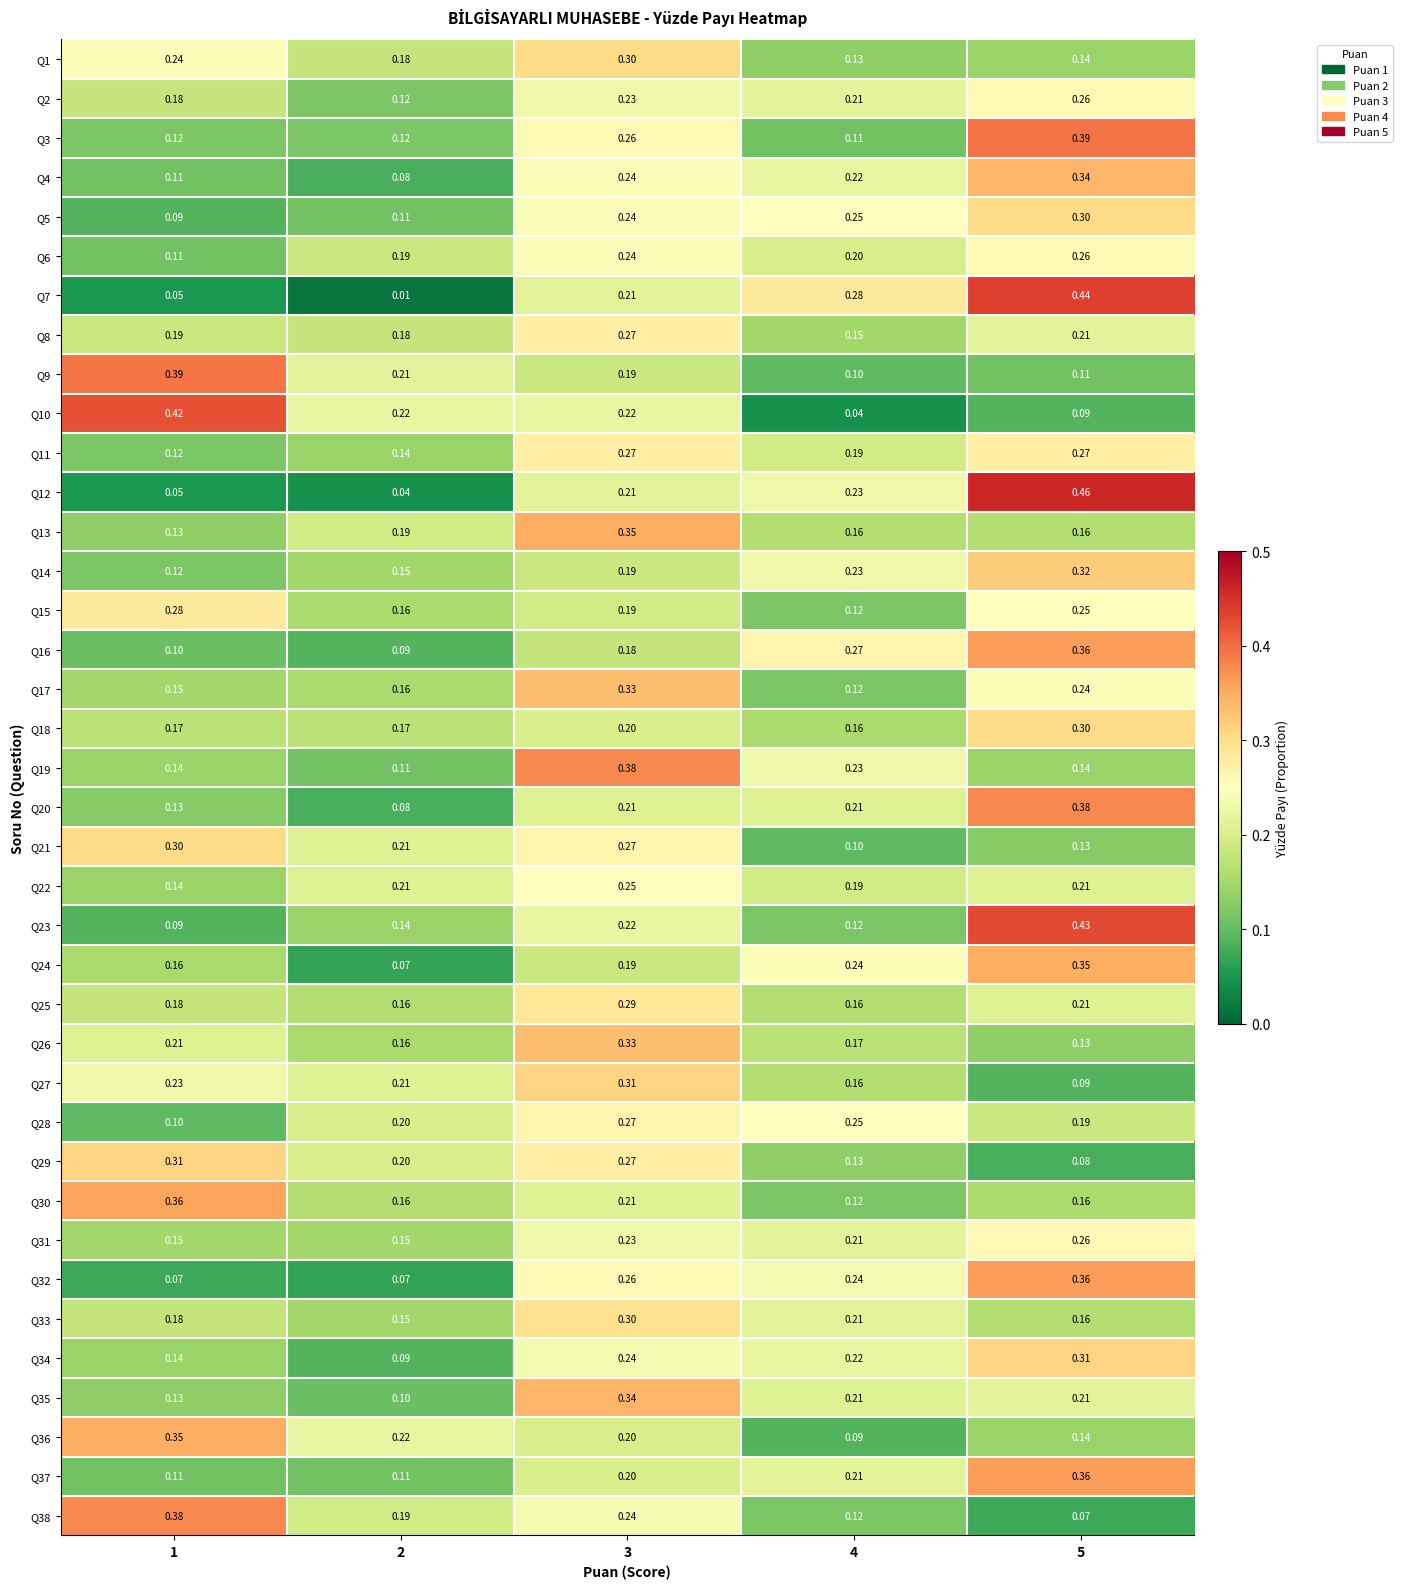

Is the value of Q17 at 4 greater than the value of Q8 at 2?

No